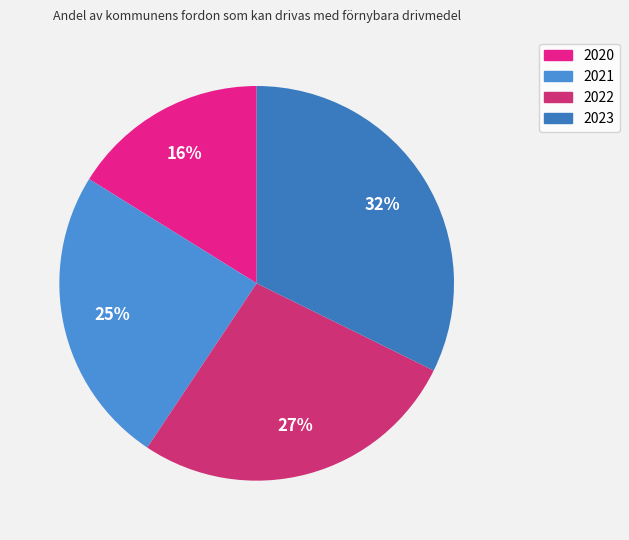

Combined, do 2023 and 2022 account for over 50%?

Yes